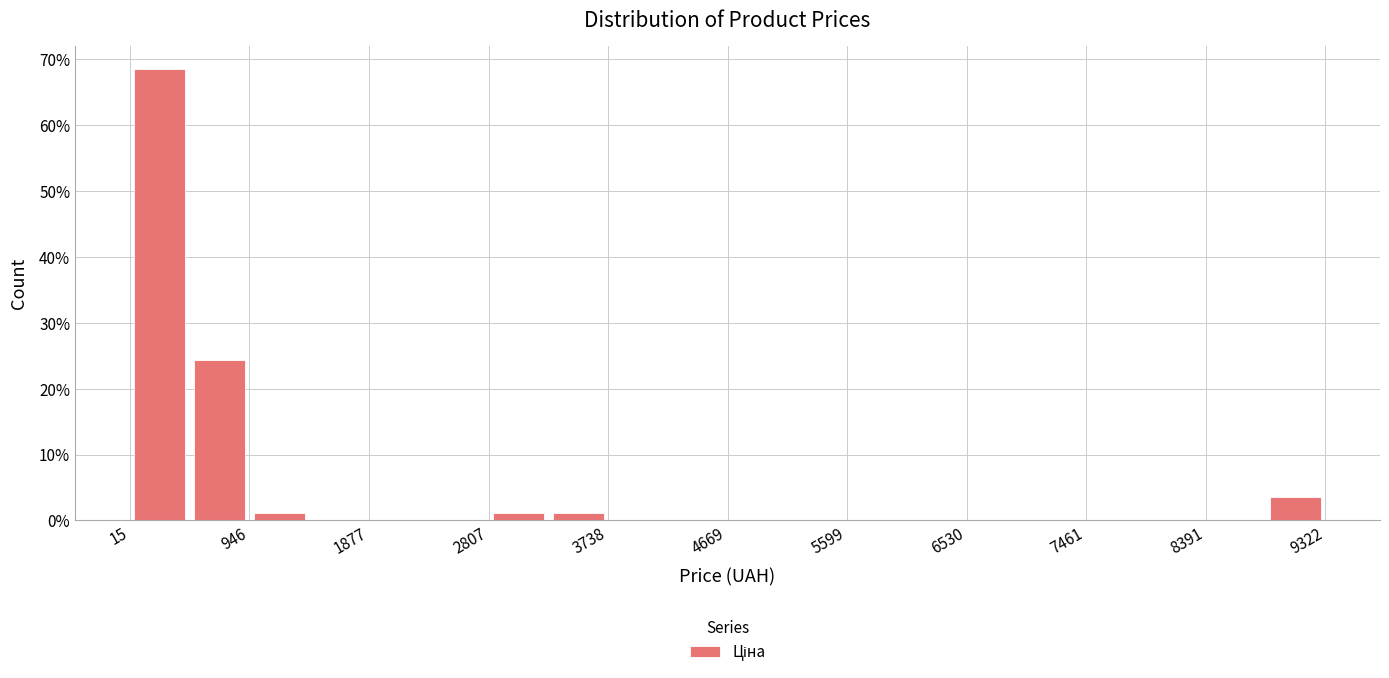

Which range on the x-axis has the tallest bar?

0 to 500